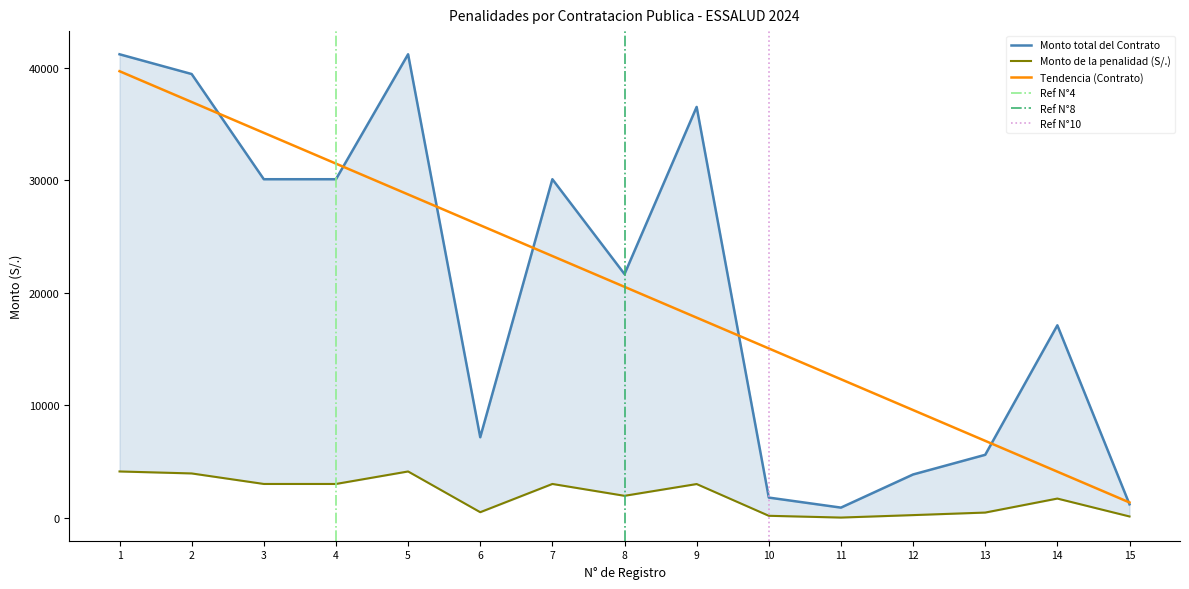

At which category is the sum across all series the highest?

1